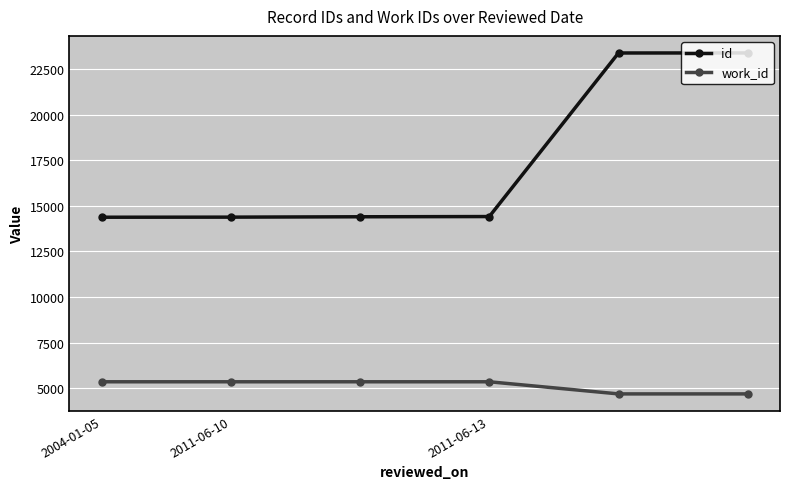

What are all the series names shown in the legend?

id, work_id